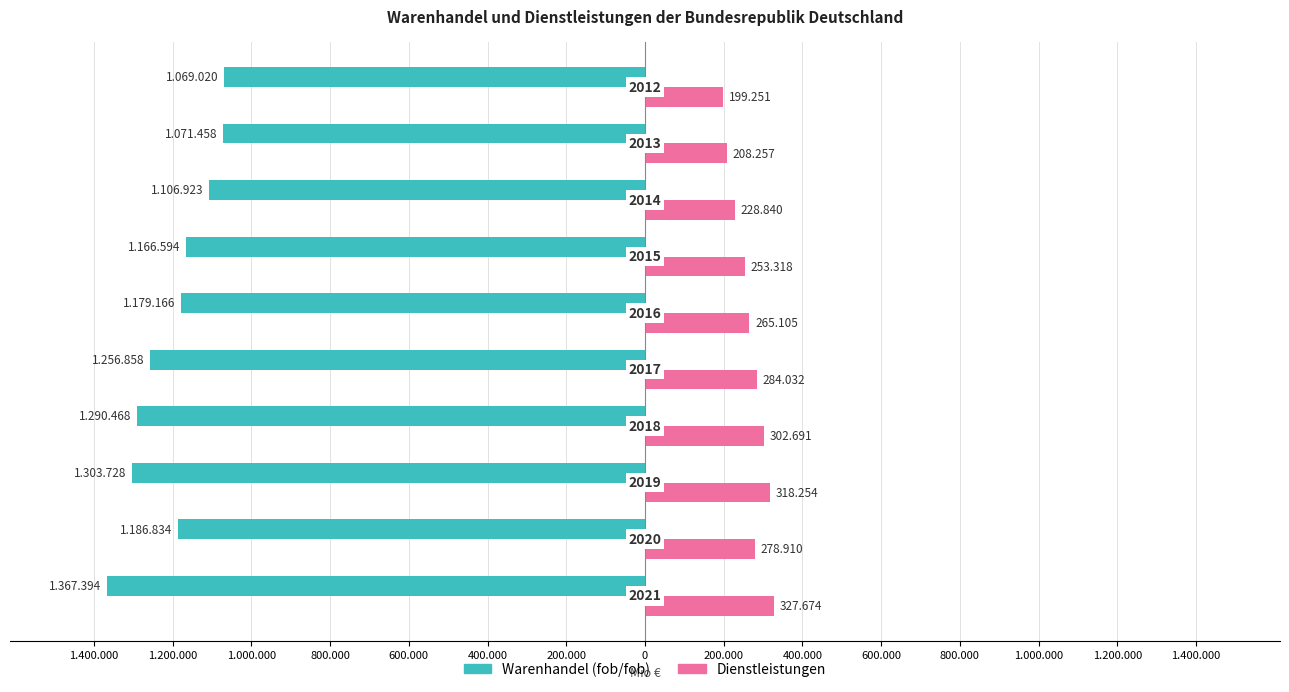

What are all the series names shown in the legend?

Warenhandel (fob/fob), Dienstleistungen